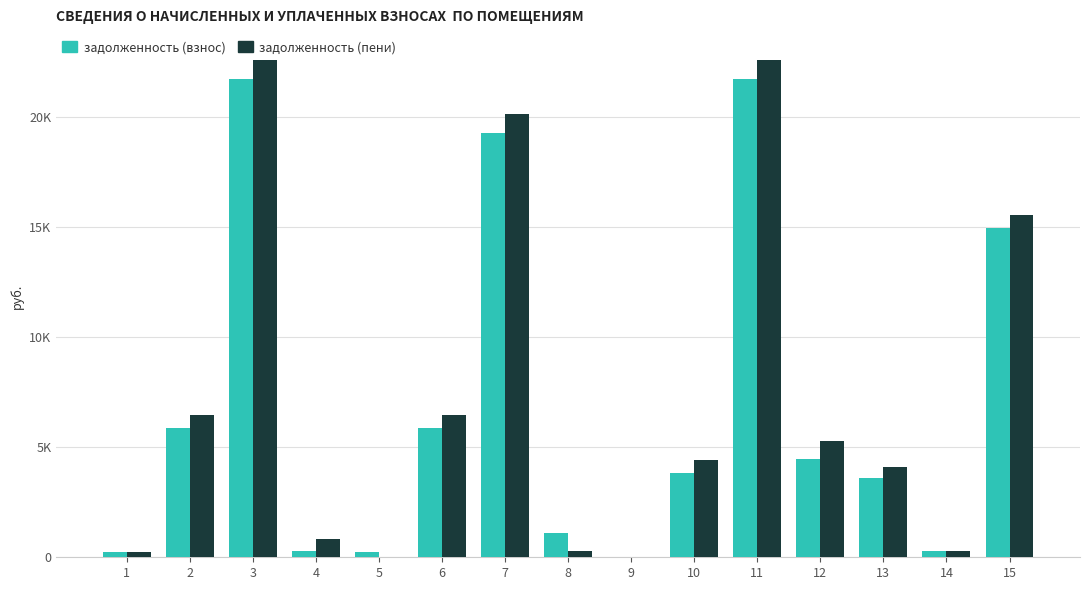

Which has a higher value, 9 or 6?

6